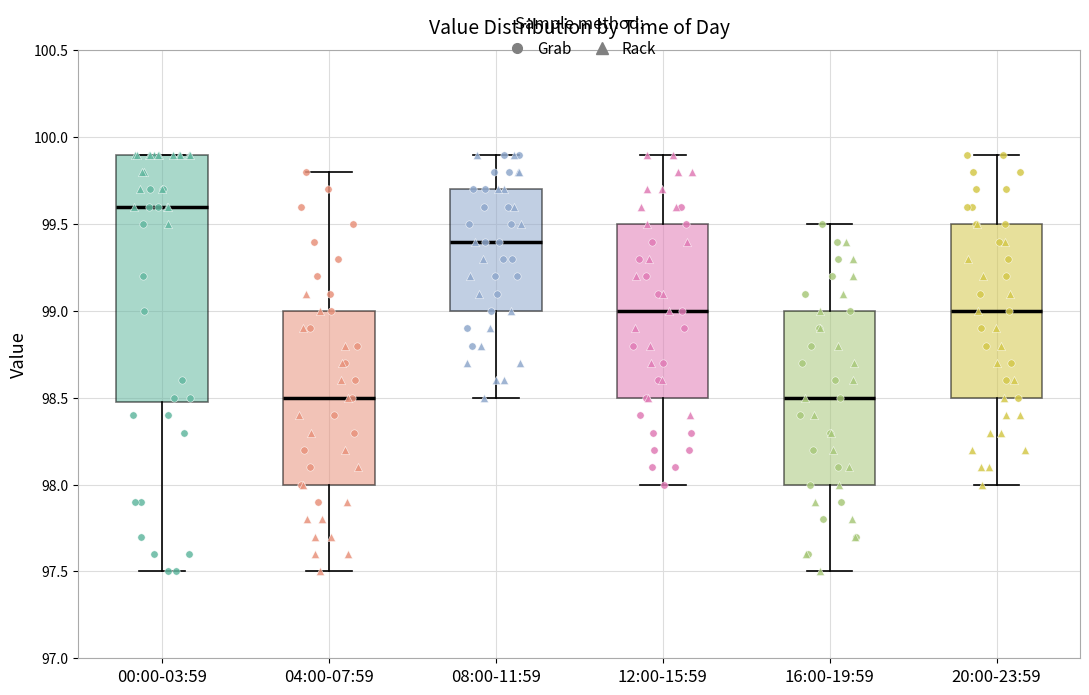

Reading left to right, read every box against the y-axis: the position of its median line, the range the box covers, and the ends of its whiskers. The values are not printed on the chart, so give them approximately, as read against the axis.

00:00-03:59: median 99.6, box 98.5 to 99.9, whiskers 97.5 to 99.9
04:00-07:59: median 98.5, box 98.0 to 99.0, whiskers 97.5 to 99.8
08:00-11:59: median 99.4, box 99.0 to 99.7, whiskers 98.5 to 99.9
12:00-15:59: median 99.0, box 98.5 to 99.5, whiskers 98.0 to 99.9
16:00-19:59: median 98.5, box 98.0 to 99.0, whiskers 97.5 to 99.5
20:00-23:59: median 99.0, box 98.5 to 99.5, whiskers 98.0 to 99.9